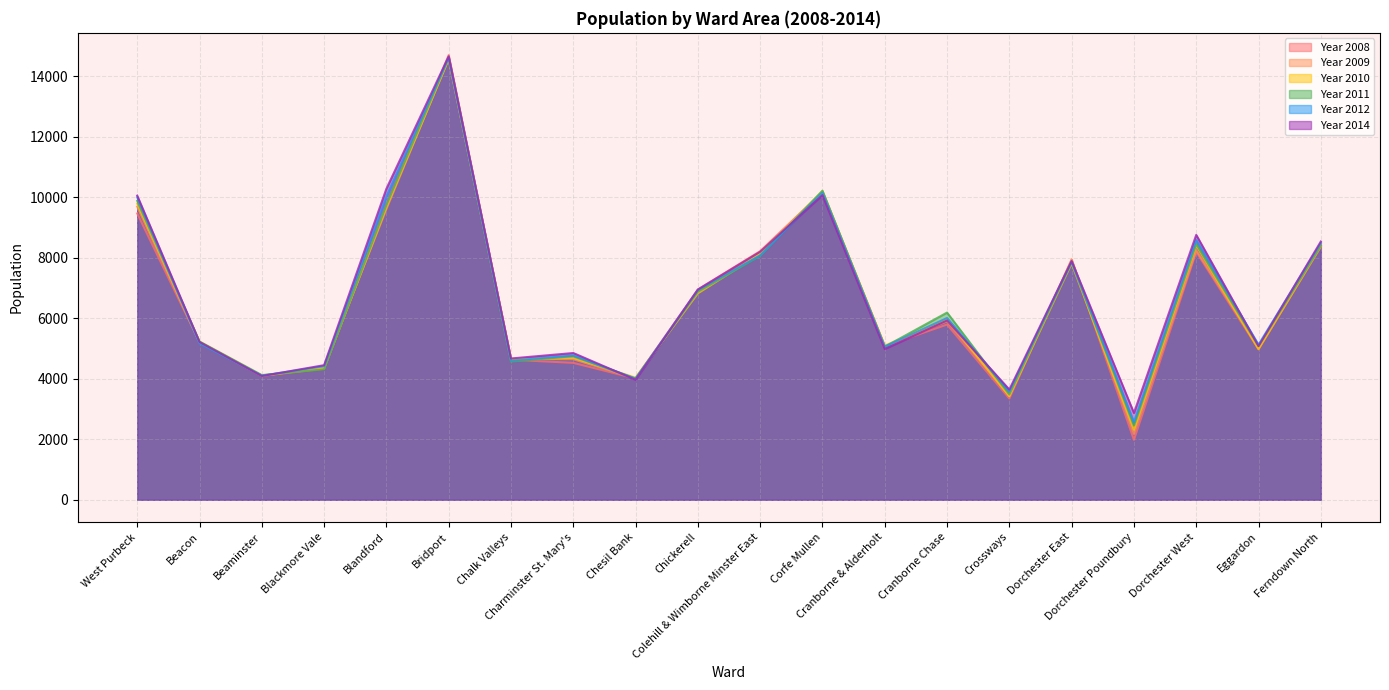

What is the lowest value of the Year 2009 series?

2176